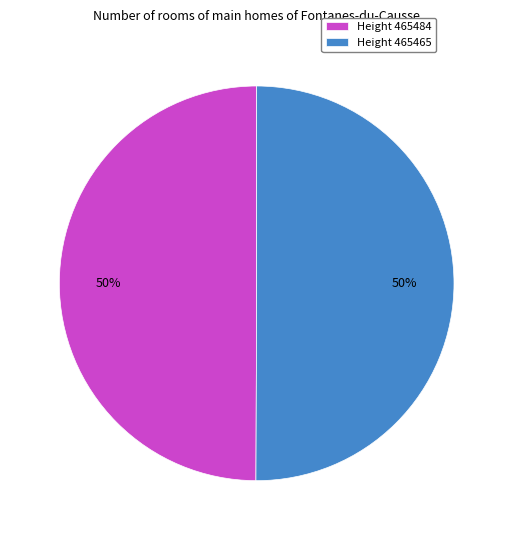

How many slices are in this pie chart?

2